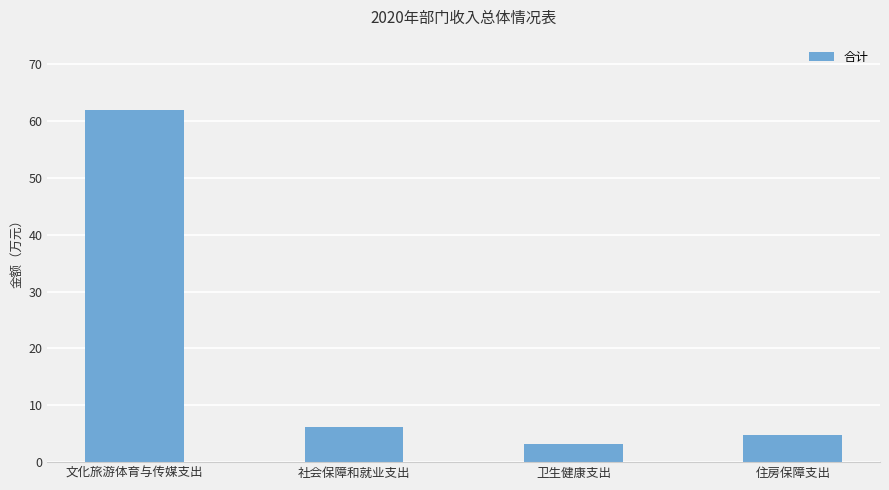

What is the value of the 4th bar from the left?

4.7